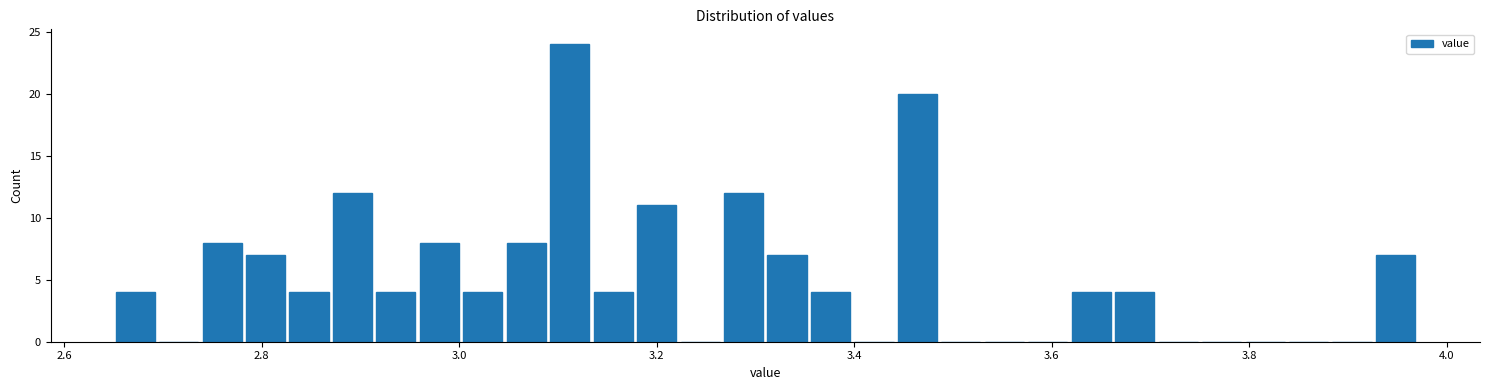

Around what value on the x-axis is the tallest bar? Give the approximate position of its centre, as read against the axis.

3.12